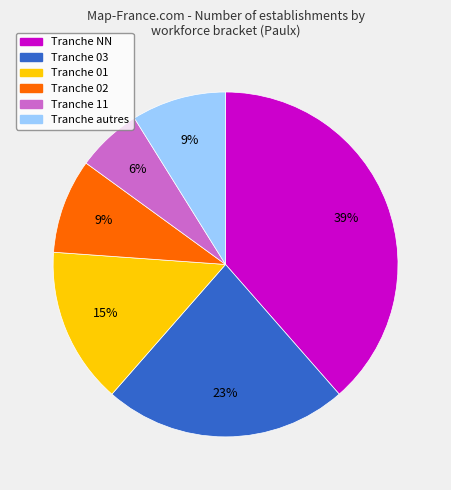

To the nearest percent, what is the average slice percentage?

17%